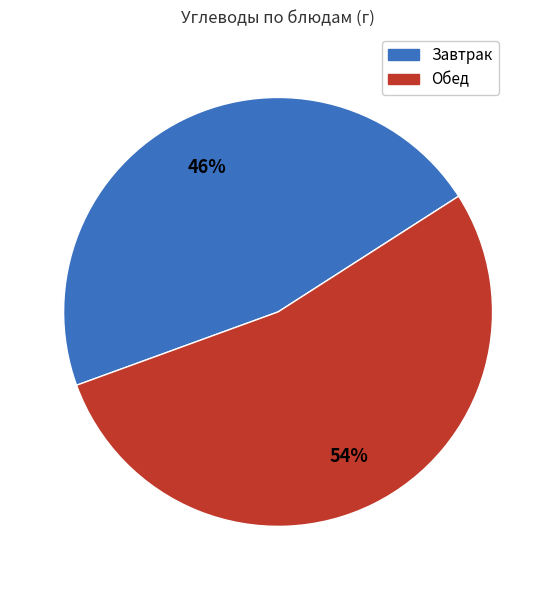

Does any single category account for the majority?

Yes